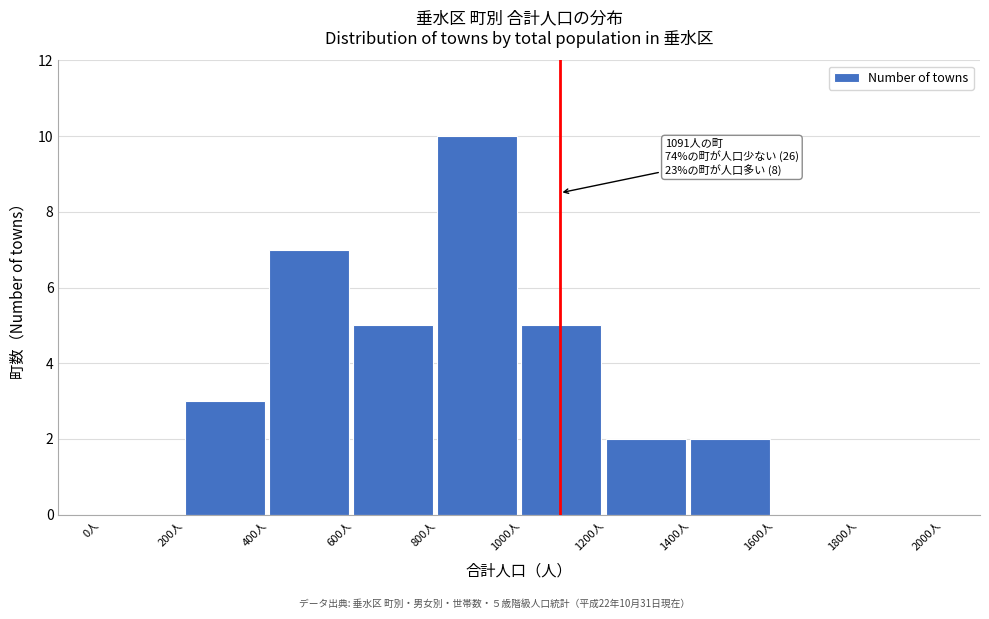

Which range on the x-axis has the tallest bar?

800 to 1000